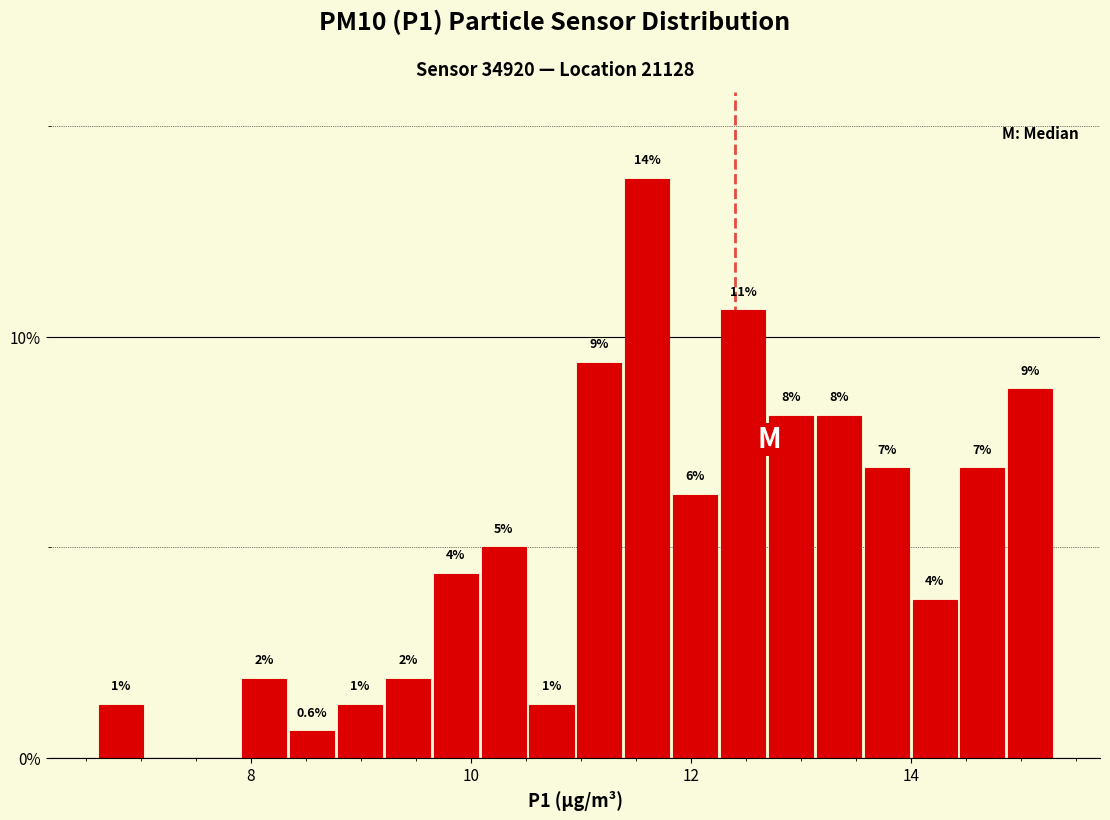

Around what value on the x-axis is the tallest bar? Give the approximate position of its centre, as read against the axis.

11.6